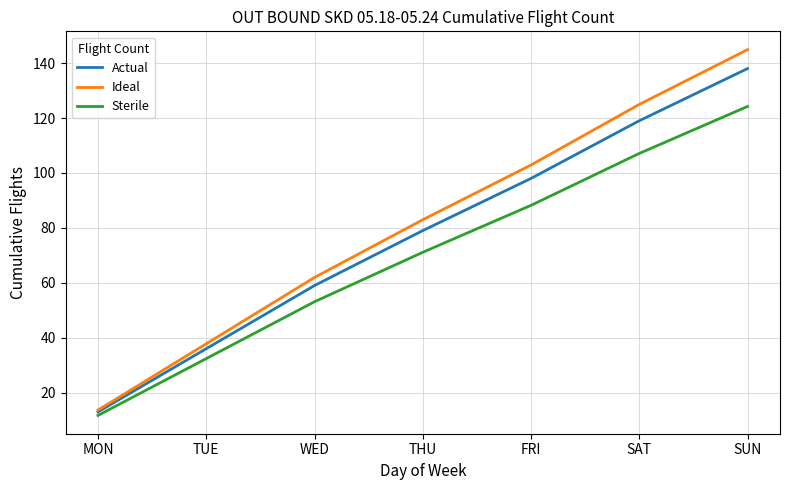

Which label corresponds to the largest value in the chart?

SUN